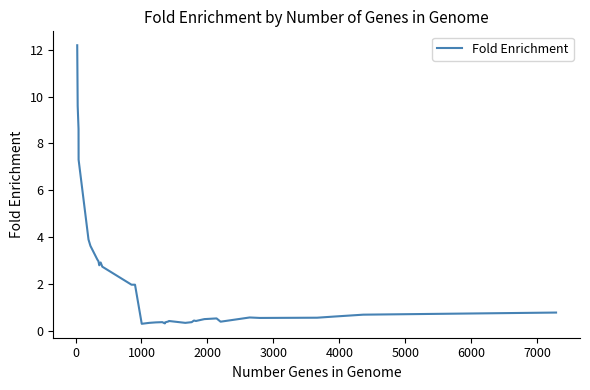

What is the value of the 37th point from the left?

0.6